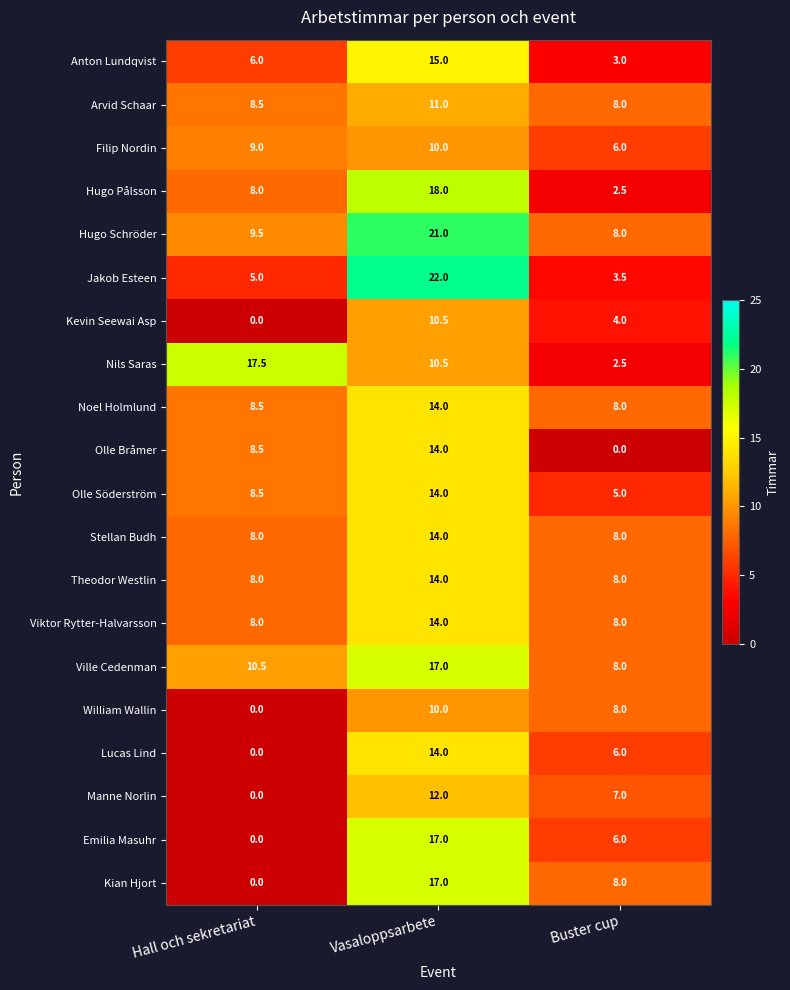

At which category is the sum across all series the highest?

Vasaloppsarbete